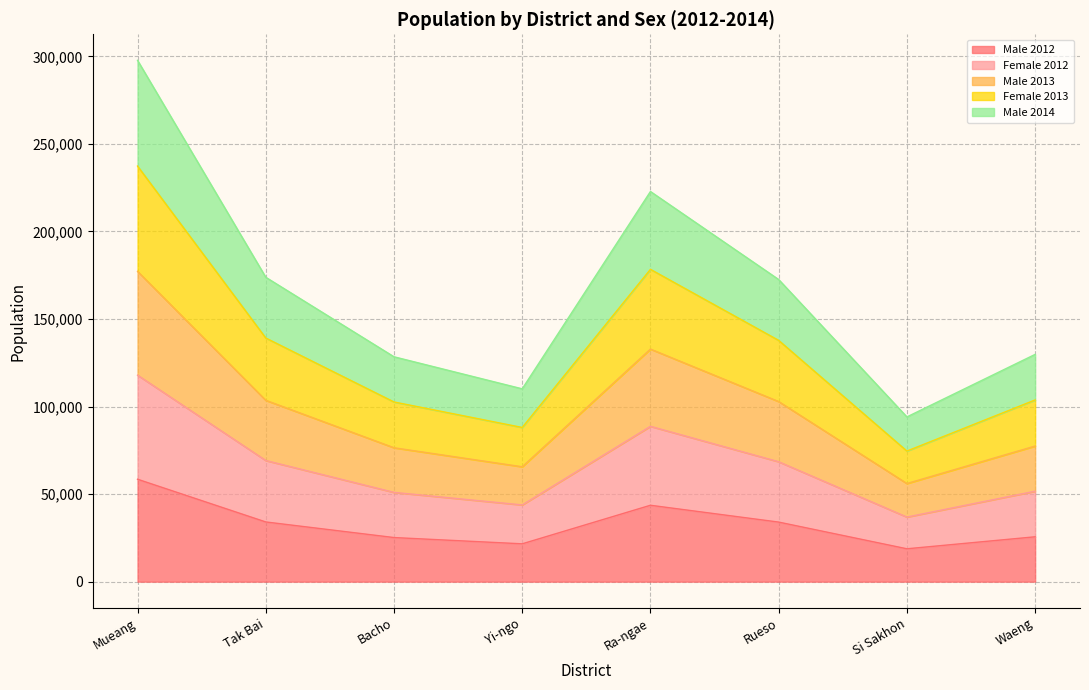

The Female 2013 series shows 89740 at Tak Bai. True or false?

False